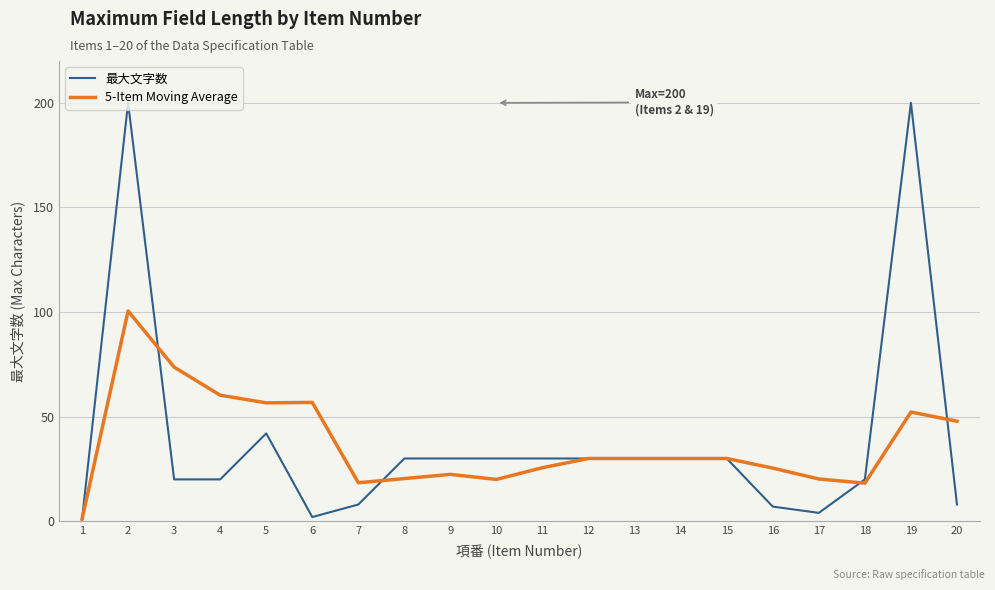

Rank the series by their maximum value, from lowest to highest.

5-Item Moving Average, 最大文字数